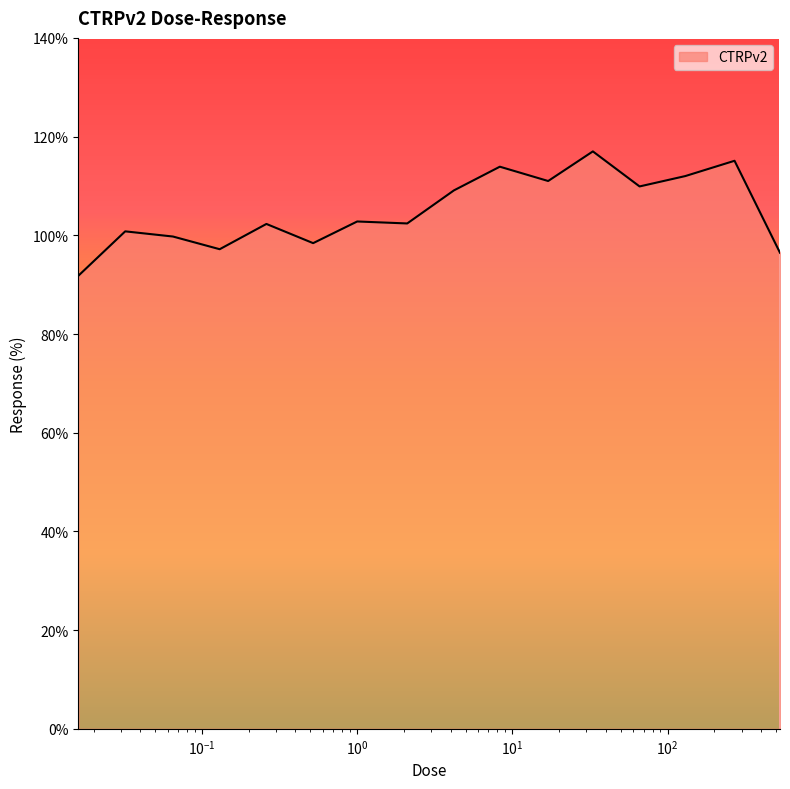

What is the maximum value shown in the chart?

117.0